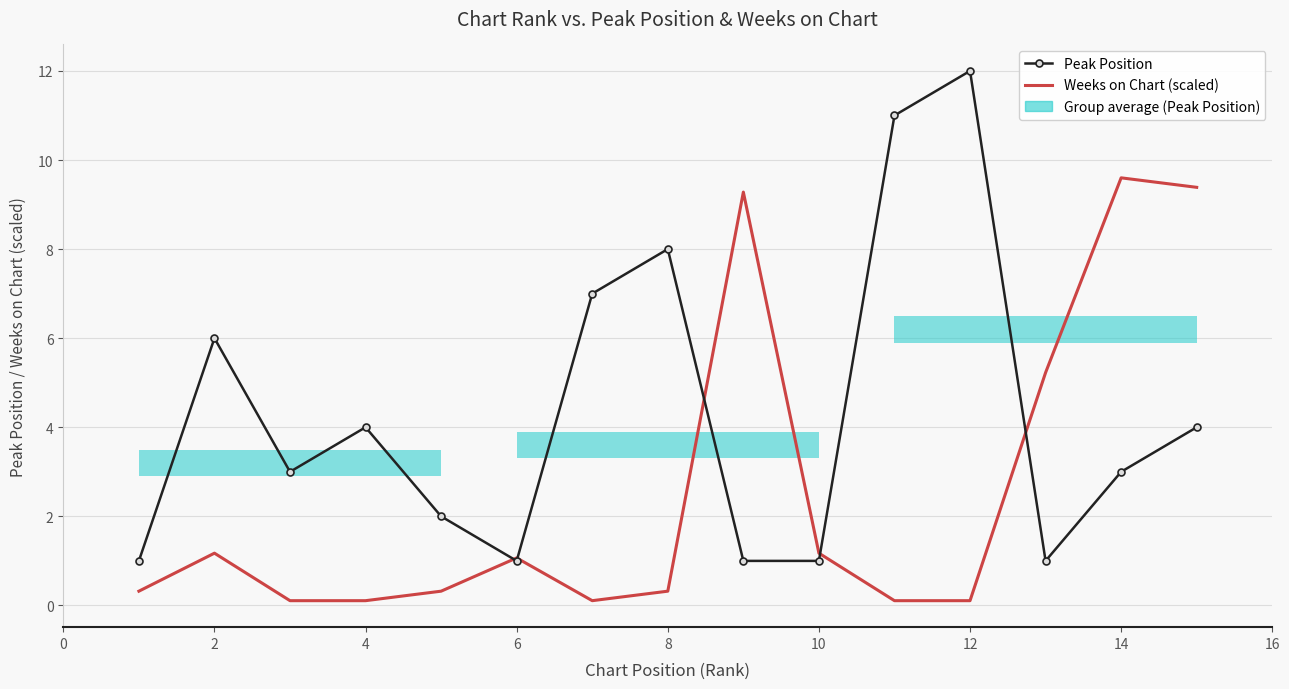

Is the value of Weeks on Chart (scaled) at 14 greater than the value of Peak Position at 12?

No